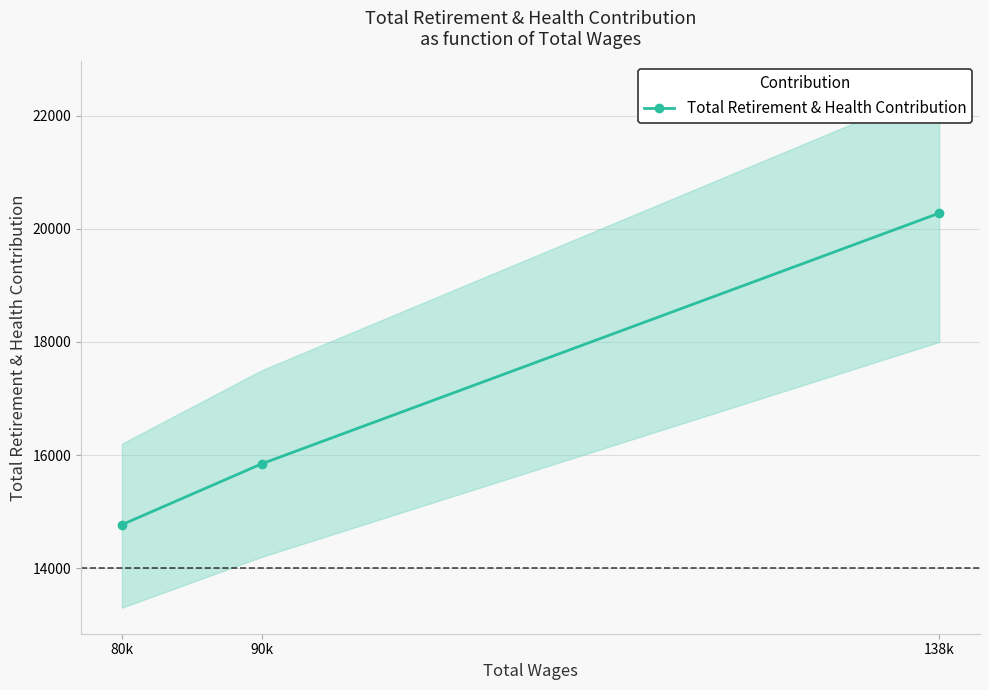

What is the difference between the maximum and minimum values?

5509